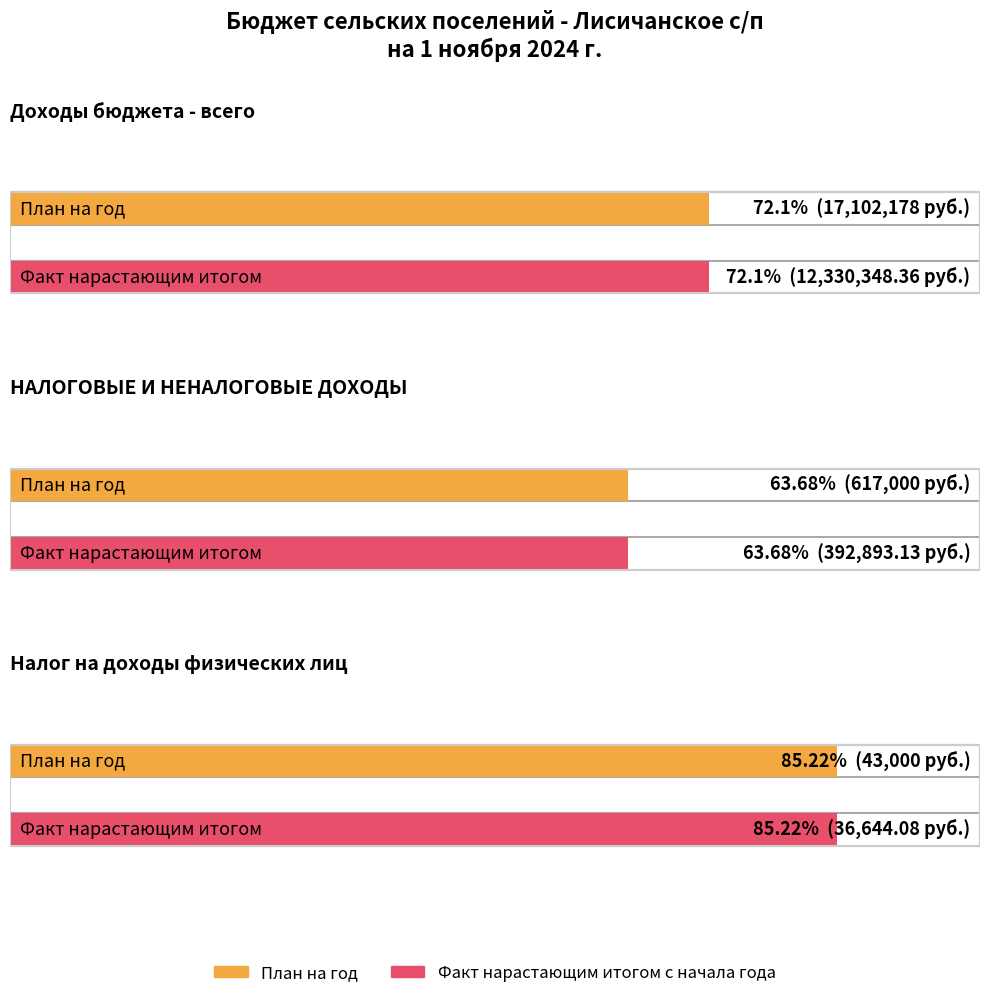

Which label corresponds to the smallest value in the chart?

Налог на доходы физических лиц